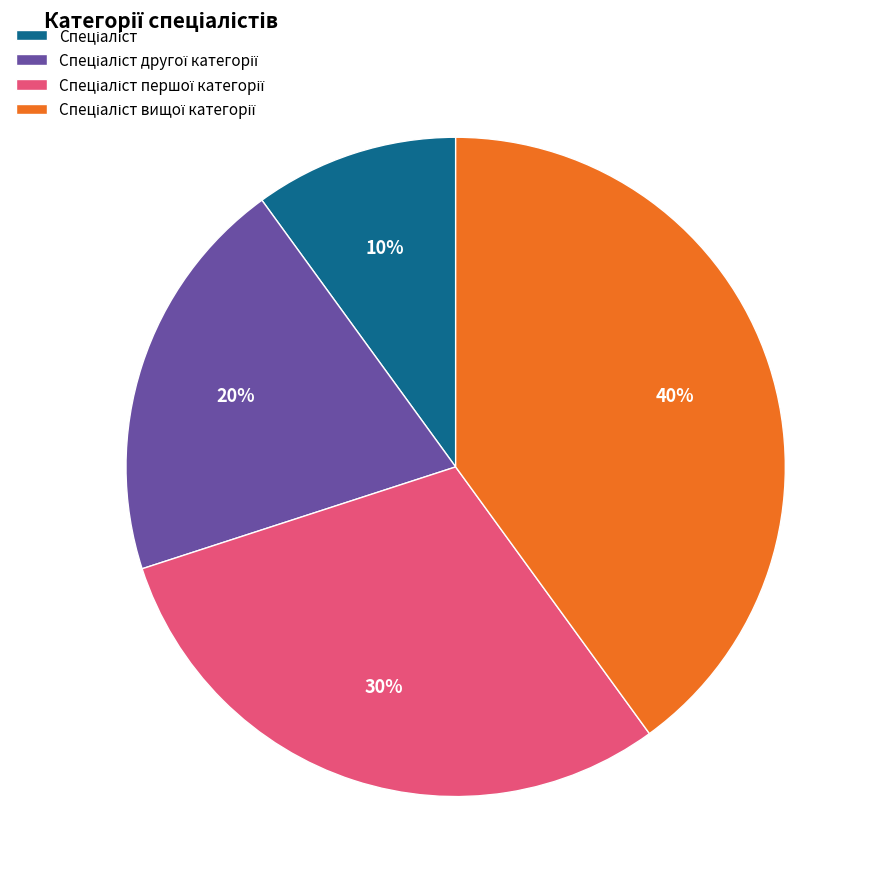

To the nearest percent, what is the average slice percentage?

25%